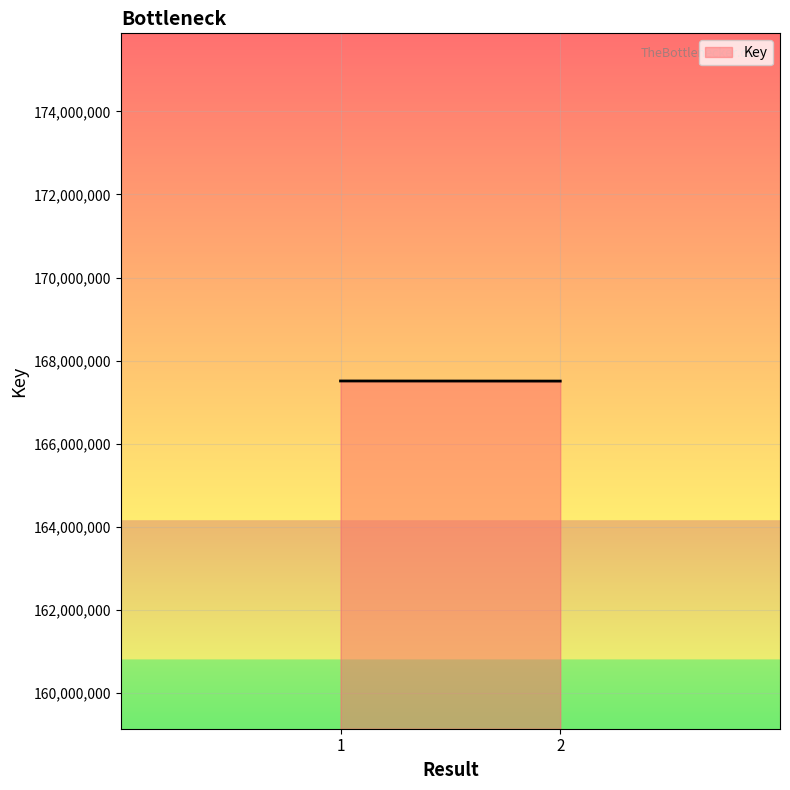

What is the minimum value shown in the chart?

167504342.0